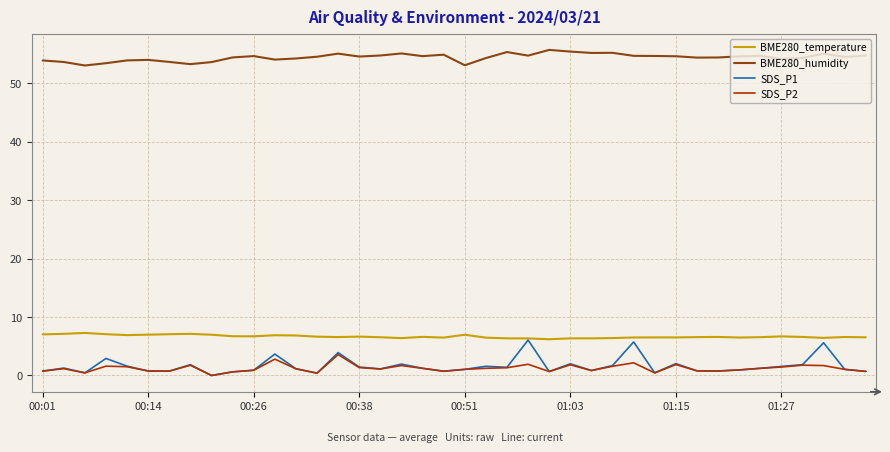

Which series has the largest range (max minus min)?

SDS_P1